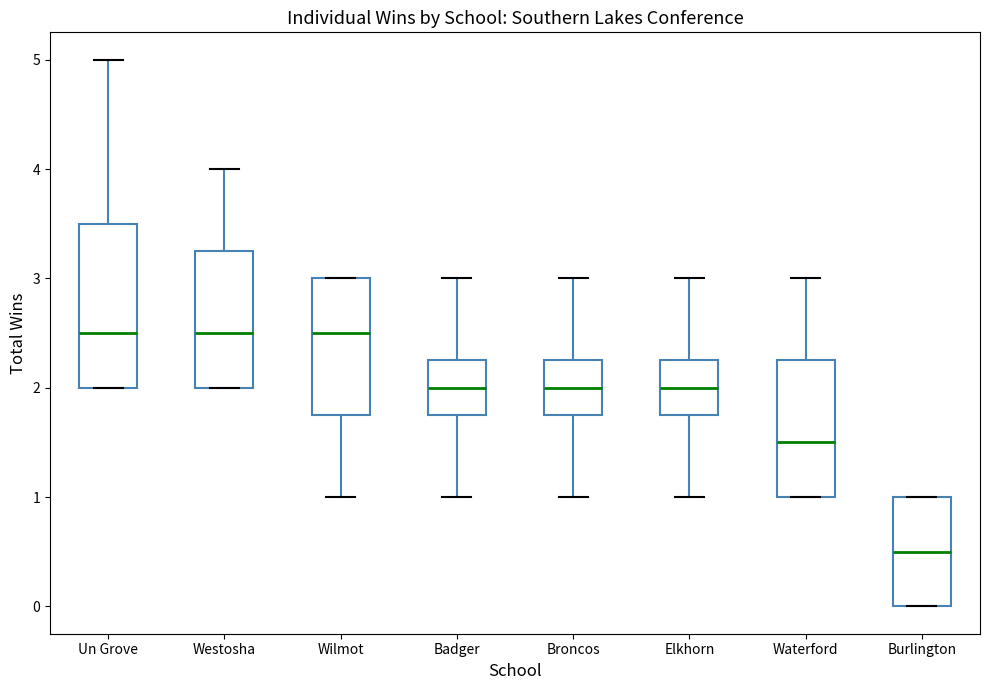

Where does the median line of the box for Un Grove sit on the y-axis? The values are not printed on the chart, so give them approximately, as read against the axis.

2.5